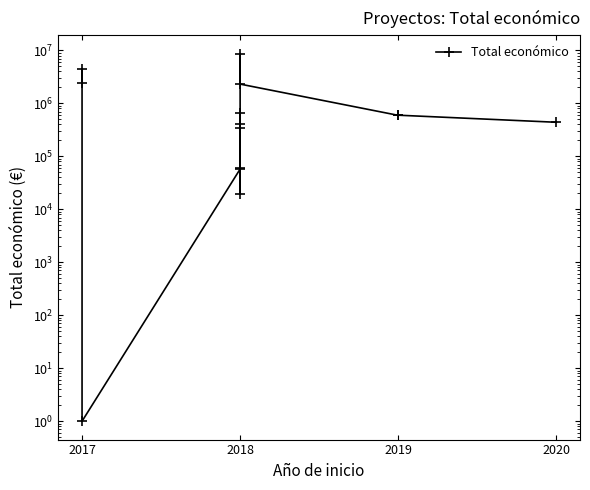

Reading left to right, extract all data points from this chart.

2464572	4520649	1	57500	644817	19478	60172	344243	414788	8701686	2310026	593991	597896	439594